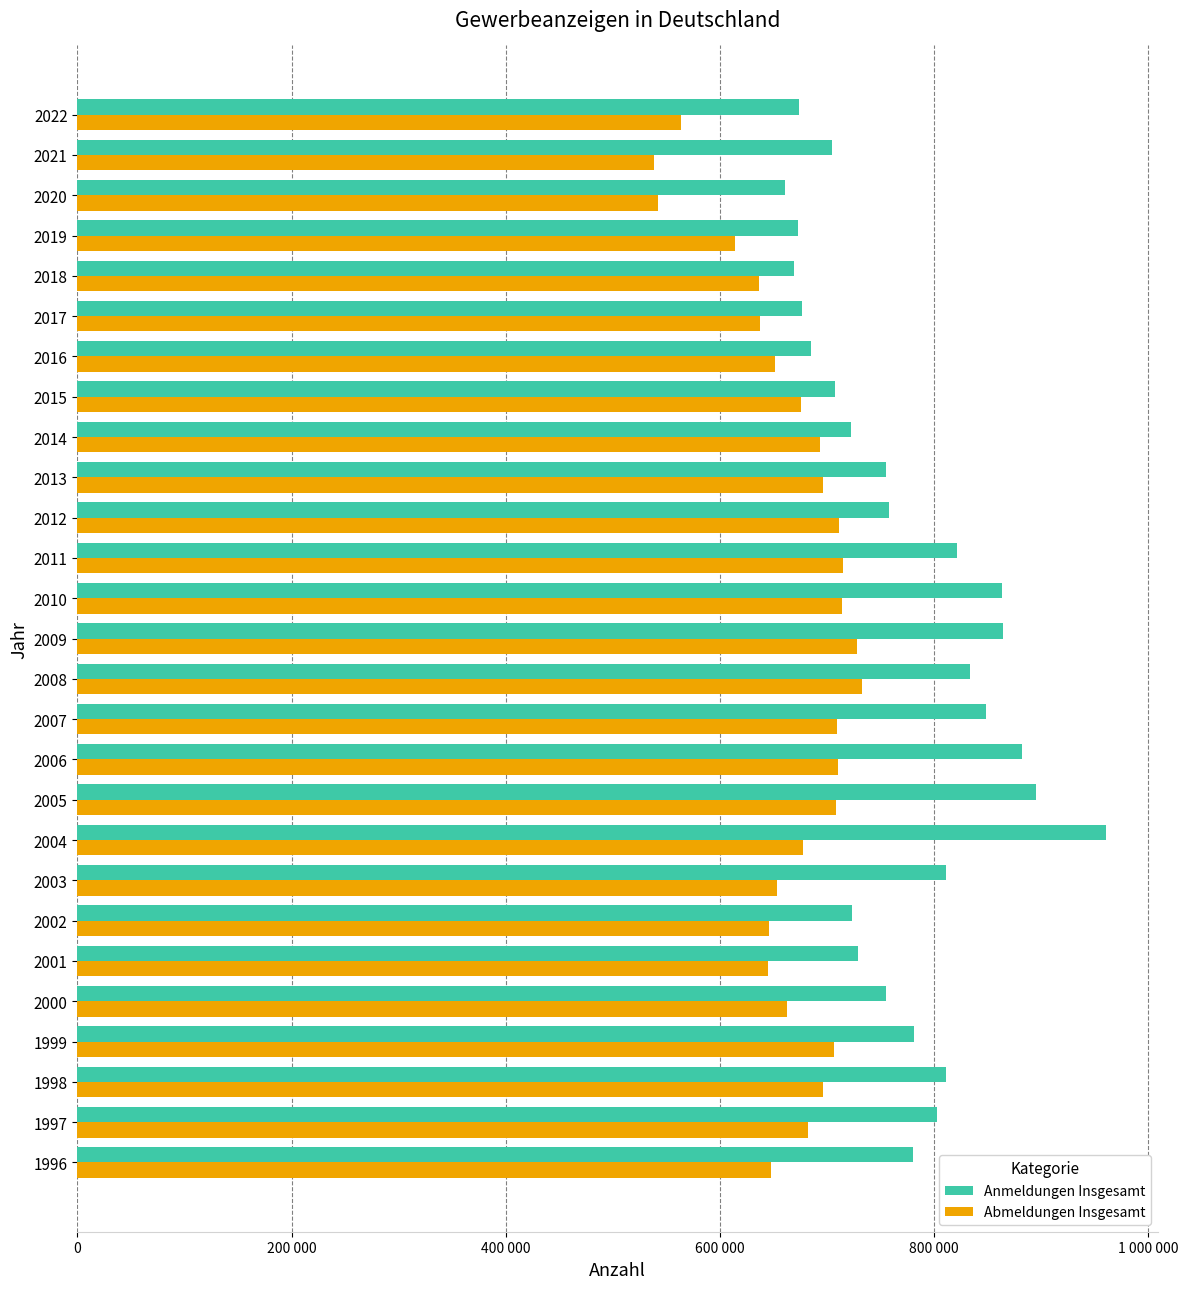

What are all the series names shown in the legend?

Anmeldungen Insgesamt, Abmeldungen Insgesamt